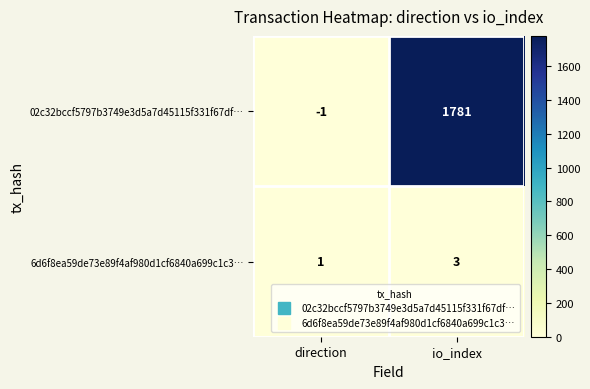

Reading left to right, transcribe all the data shown in this chart.

02c32bccf5797b3749e3d5a7d45115f331f67df…: -1	1781
6d6f8ea59de73e89f4af980d1cf6840a699c1c3…: 1	3